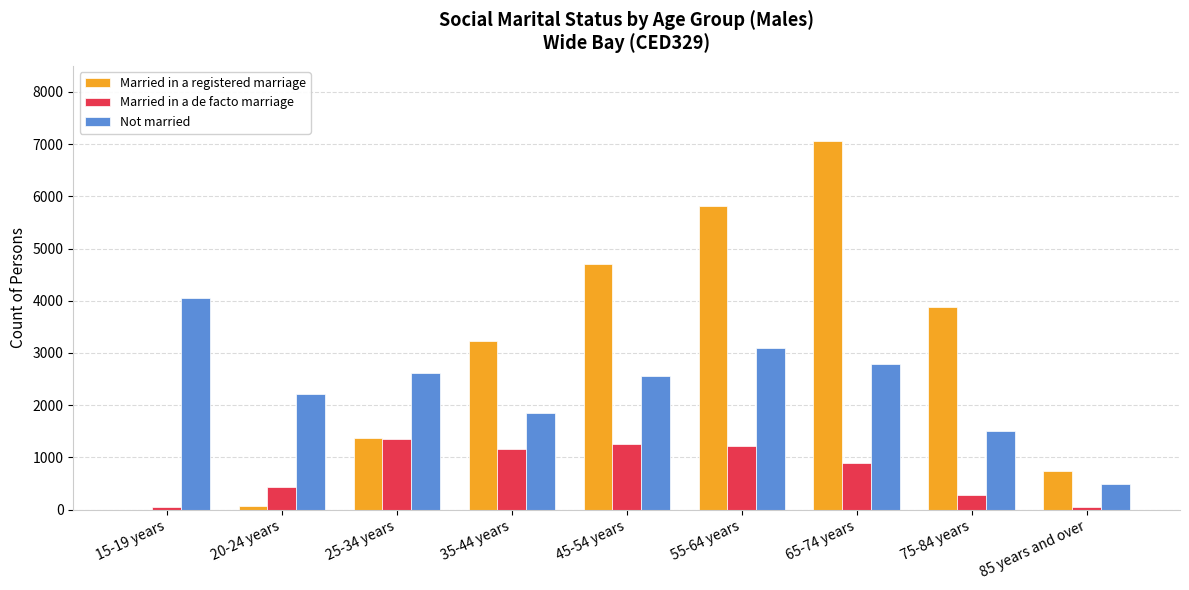

Which series changed the most between 20-24 years and 45-54 years?

Married in a registered marriage